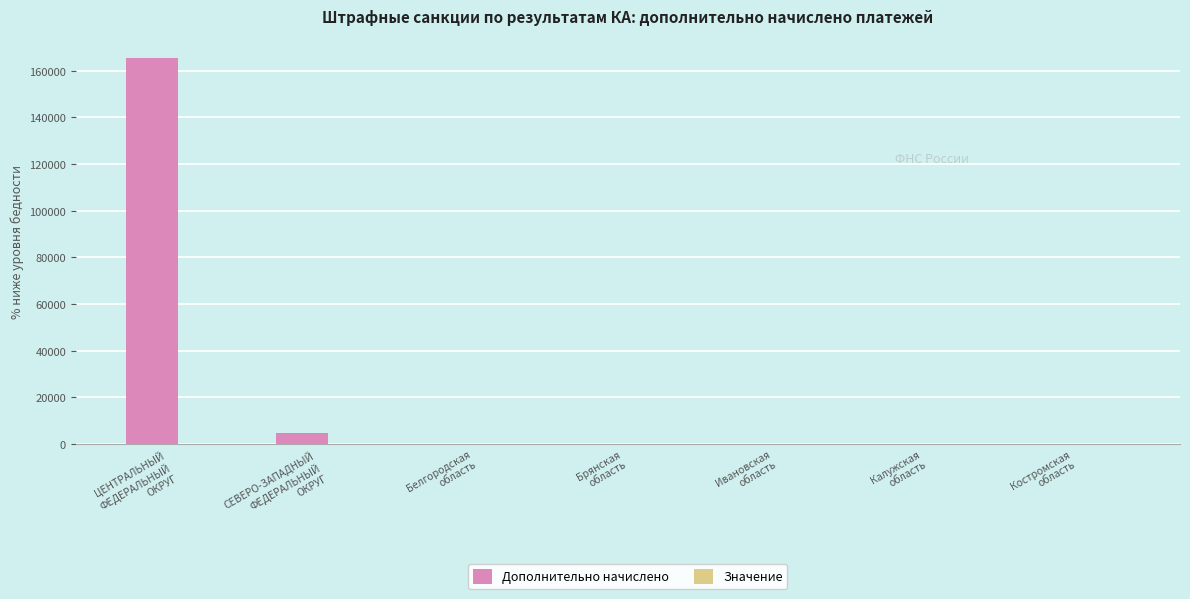

True or false: Дополнительно начислено has a value of -74124 at Белгородская
область.

False